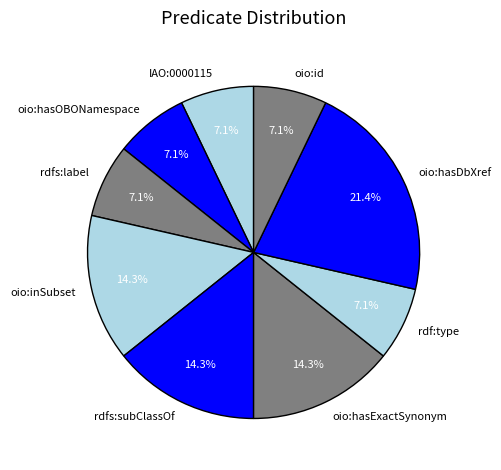

To the nearest percent, what portion does oio:hasOBONamespace represent?

7%